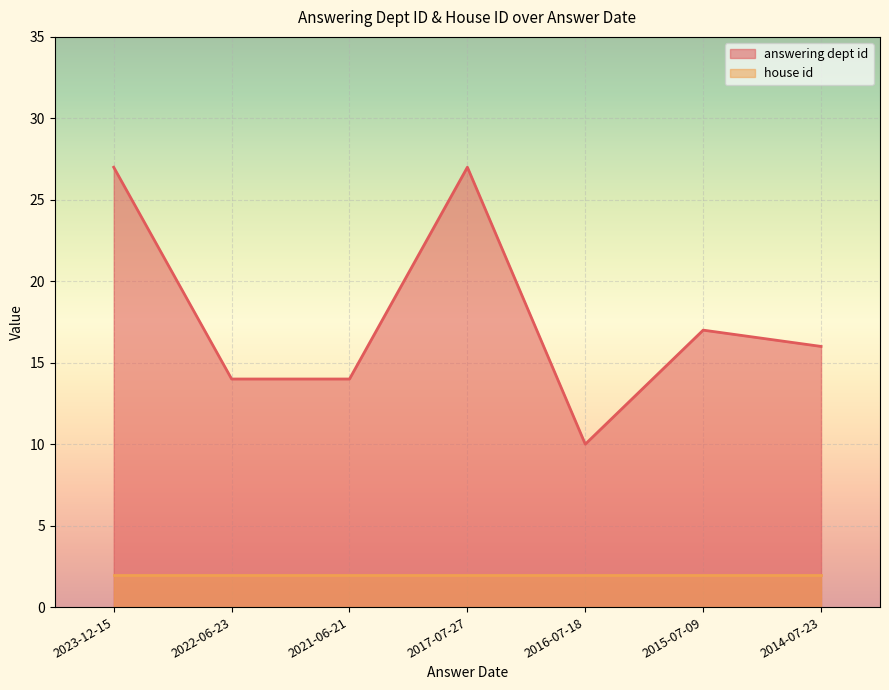

What is the difference between the maximum and minimum values?

17